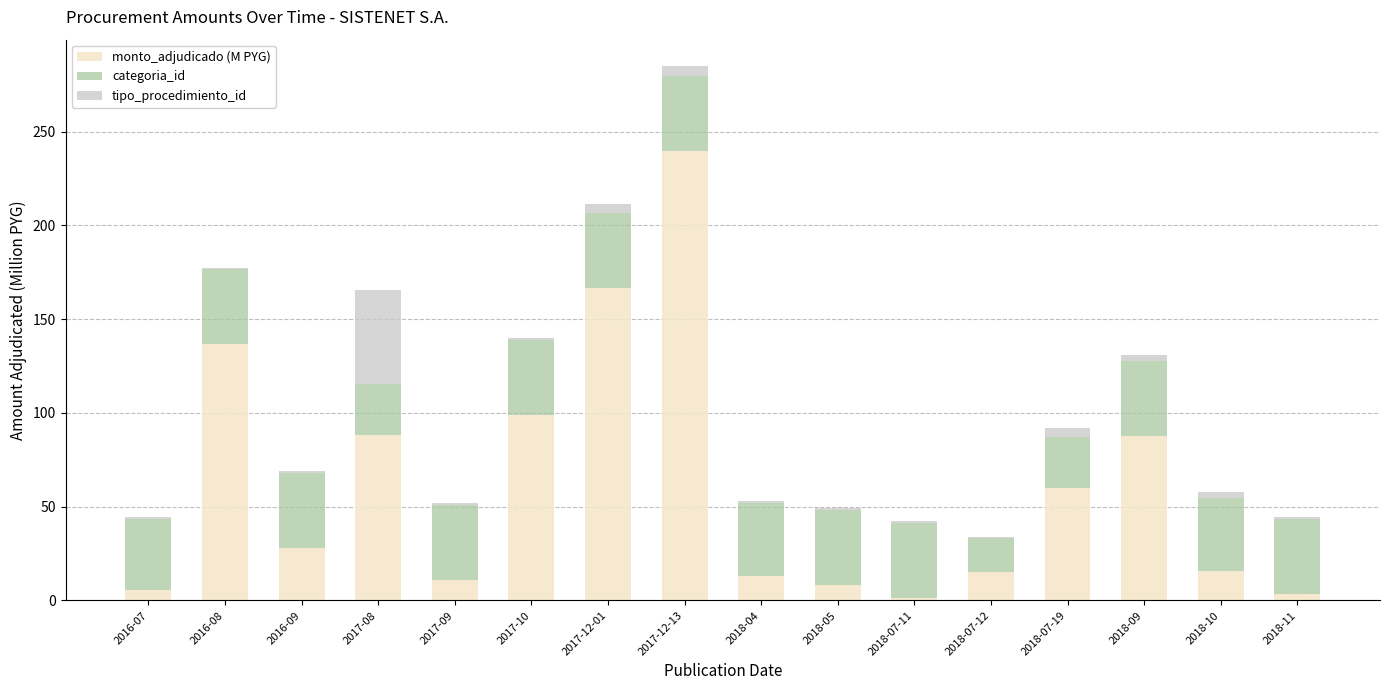

Which category has the highest value in the monto_adjudicado (M PYG) series?

2017-12-13